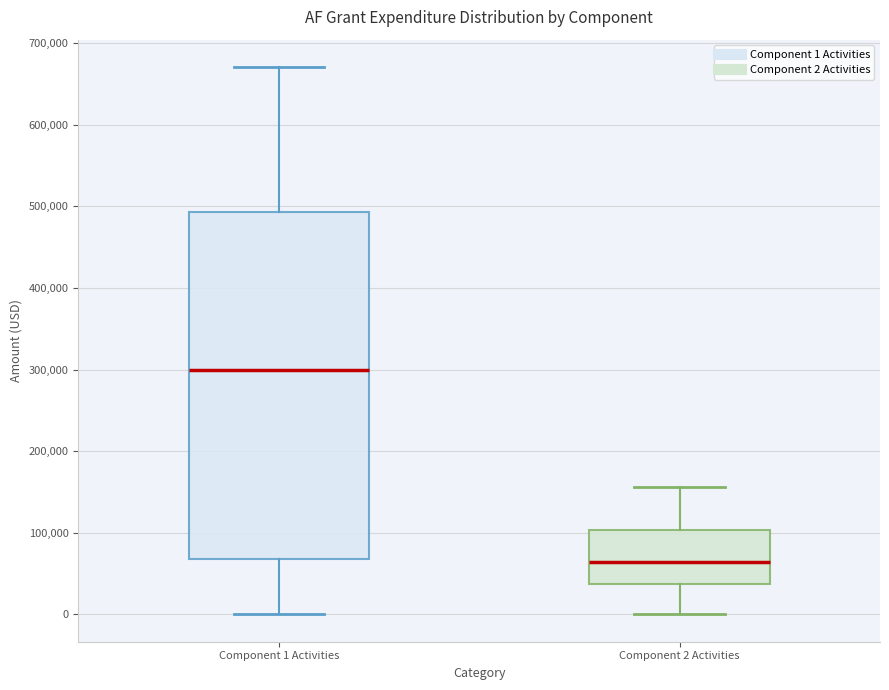

Comparing the boxes themselves (not the whiskers), which one is the tallest?

Component 1 Activities